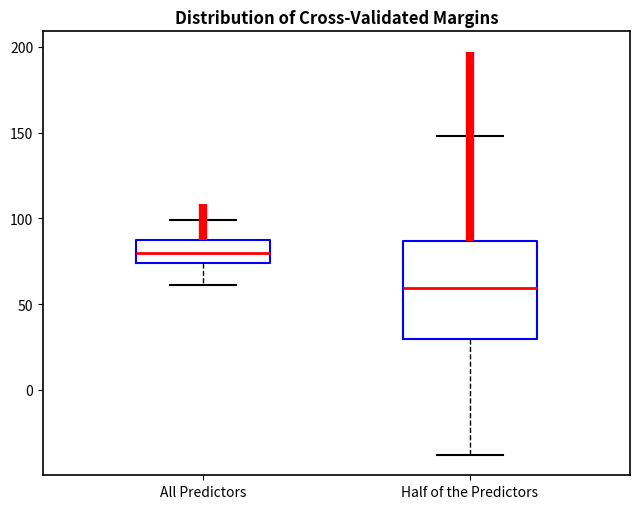

Where does the upper whisker of the box for All Predictors end on the y-axis? The values are not printed on the chart, so give them approximately, as read against the axis.

100